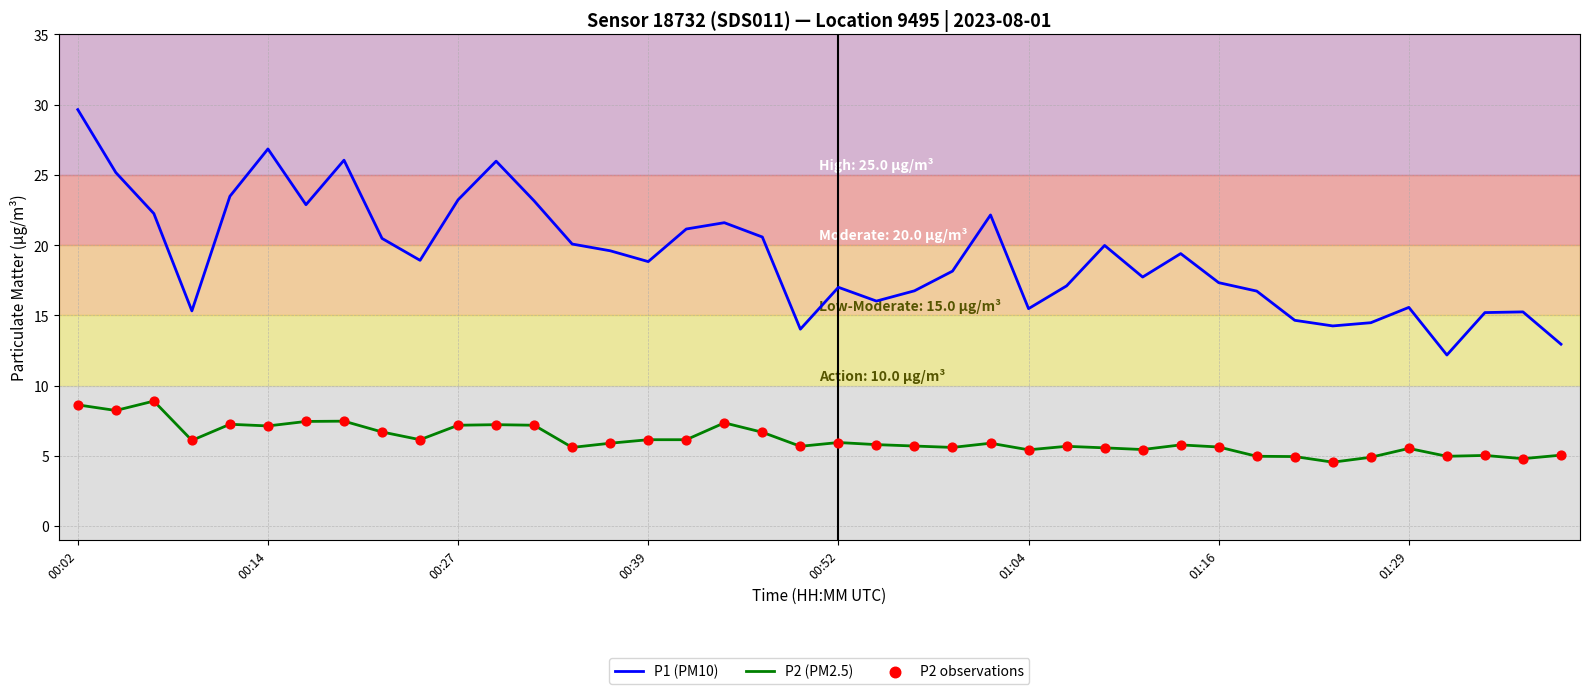

Which series has the widest spread of values?

P1 (PM10)